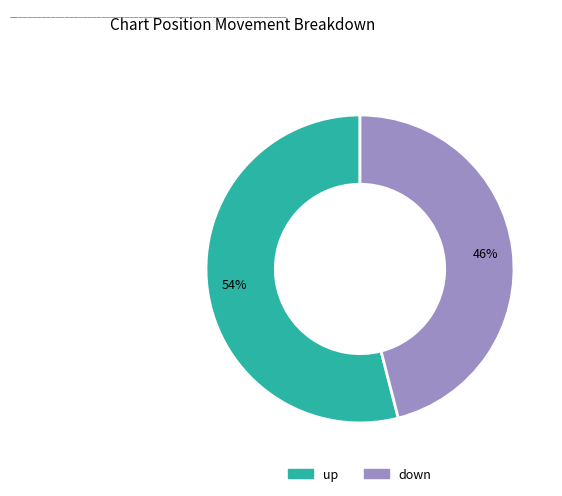

Does any single category account for the majority?

Yes